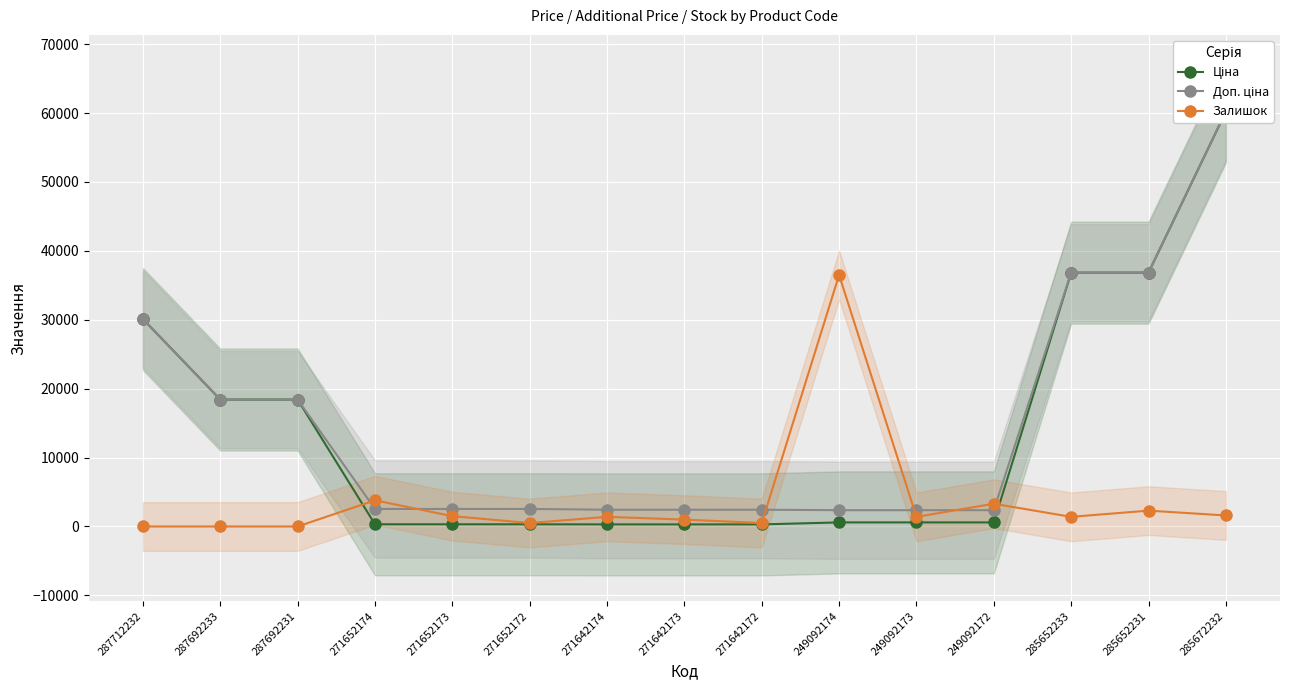

What is the sum of the Доп. ціна values at 285672232 and 249092173?

62572.1